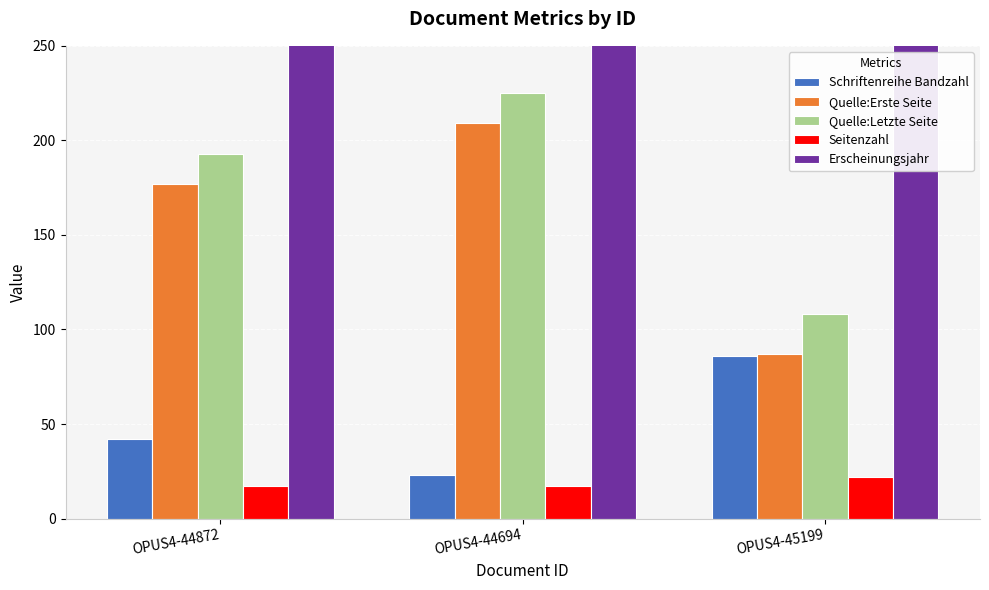

How many data points in Schriftenreihe Bandzahl are less than 42?

1